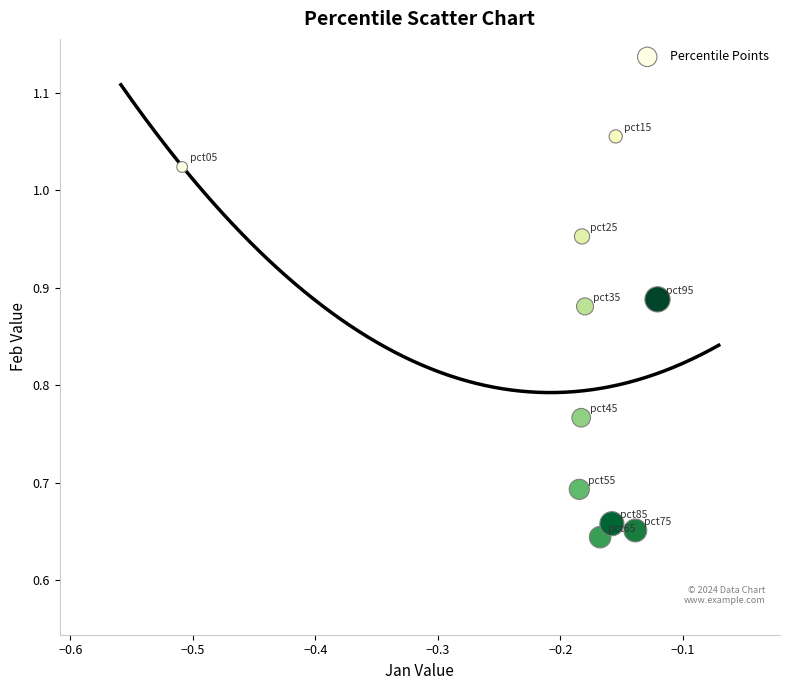

What is the range of X values (max minus min)?

0.4